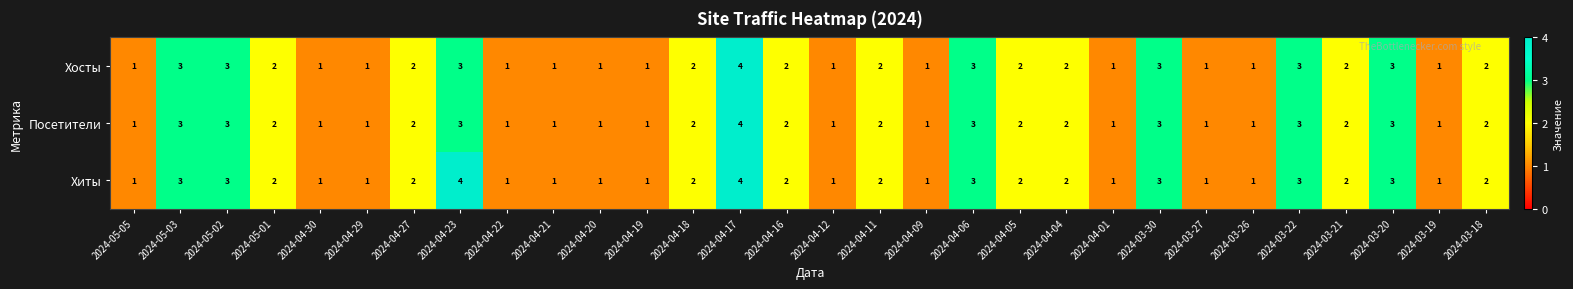

The value of Посетители at 2024-04-23 is 3. True or false?

True